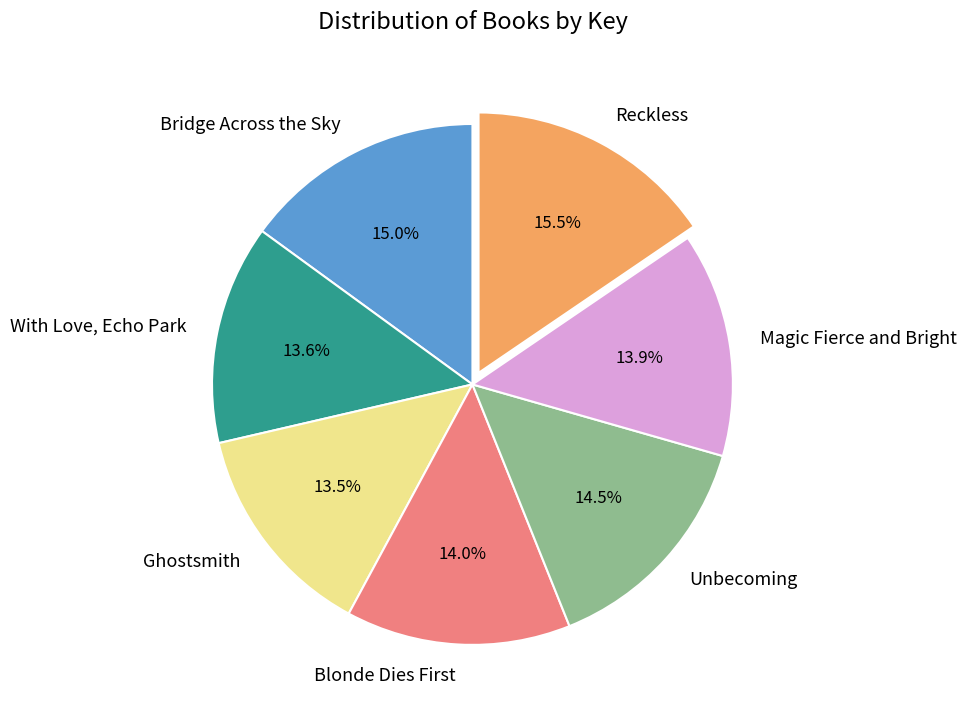

What percentage is the With Love, Echo Park slice, to the nearest percent?

14%